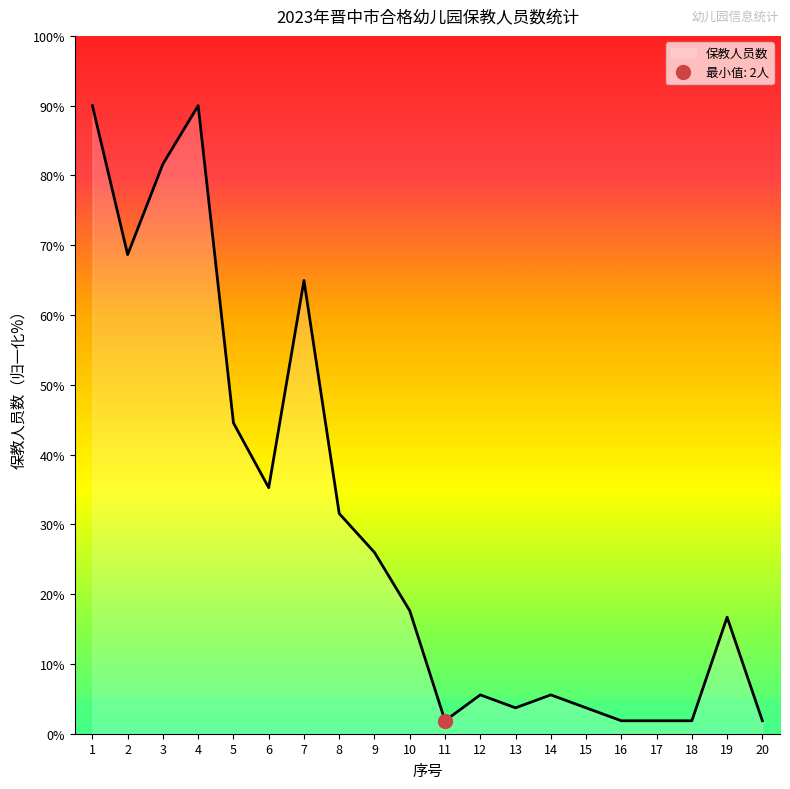

Approximately how many times larger is the value at 1 compared to 16?

48.5